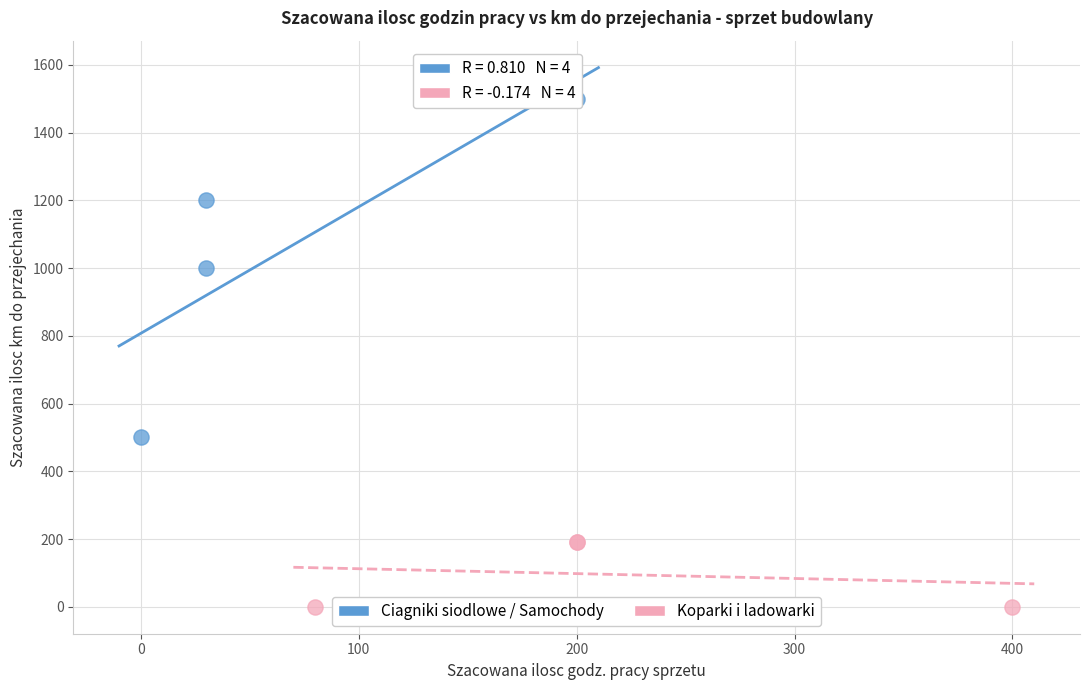

Which series reaches the maximum Y coordinate?

Ciagniki siodlowe / Samochody